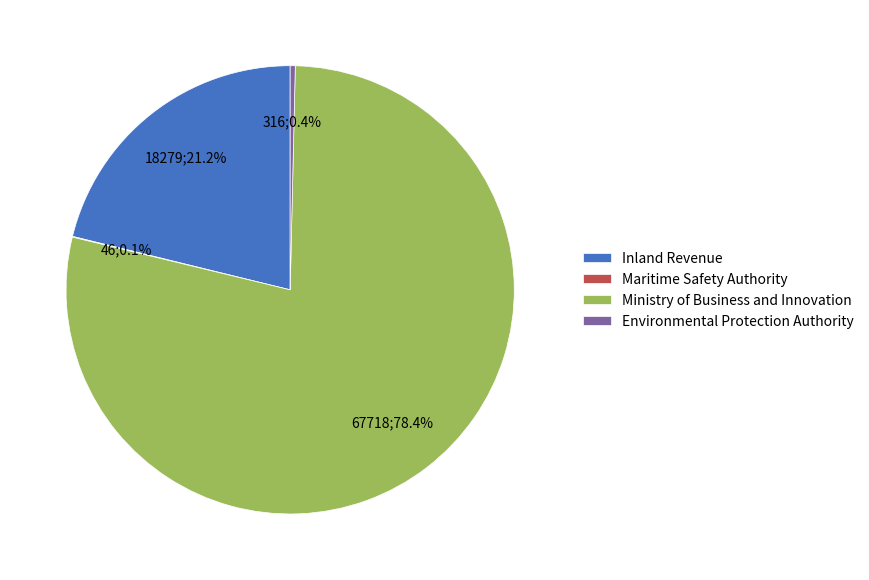

What is the largest slice in the pie chart?

Ministry of Business and Innovation